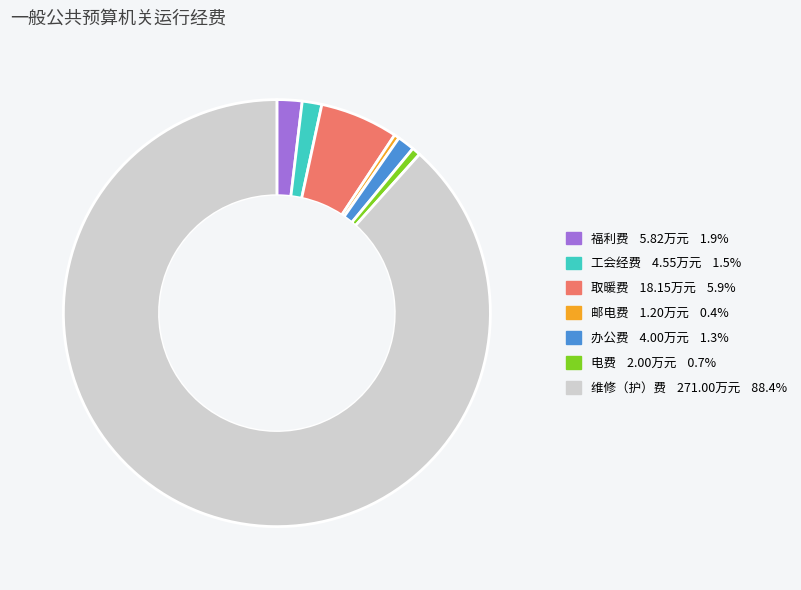

How many slices are in this pie chart?

7